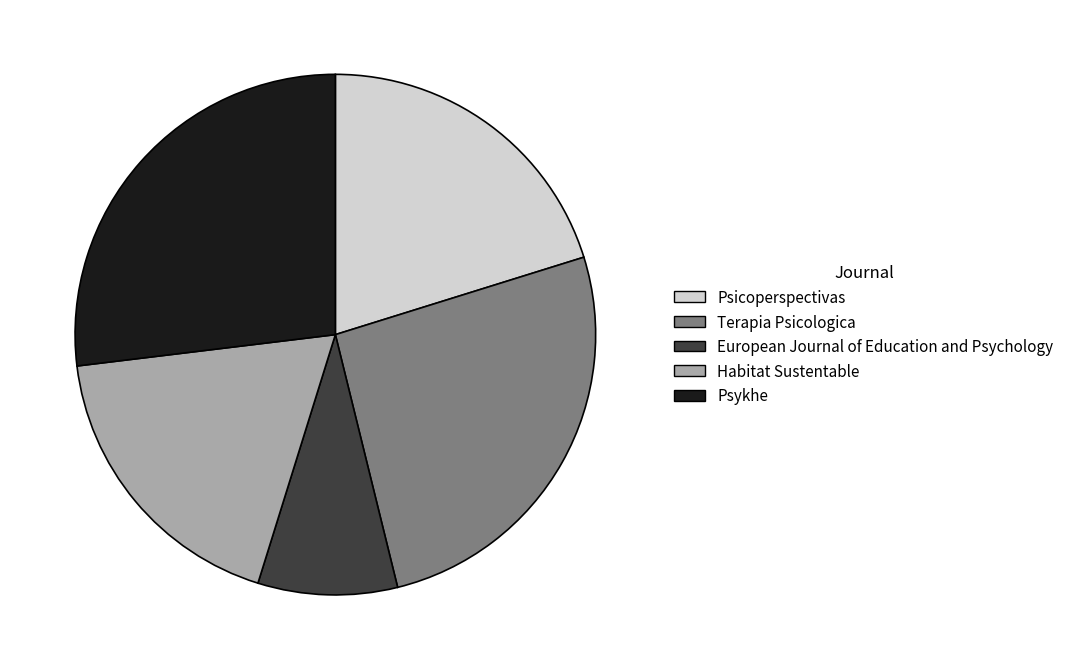

Do Habitat Sustentable and Psicoperspectivas together represent more than half of the pie?

No